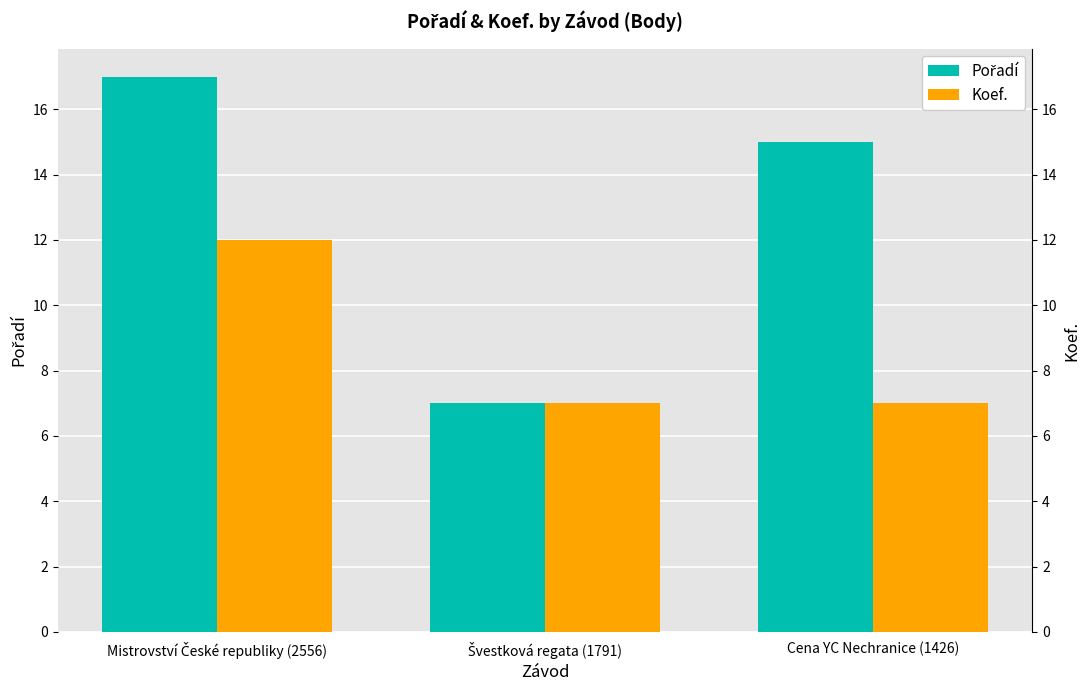

True or false: Koef. has a value of 12 at Mistrovství České republiky (2556).

True